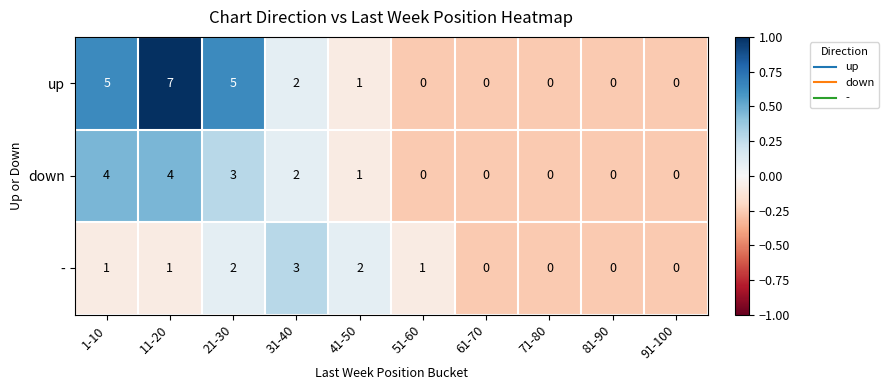

Count the number of categories in the chart.

10